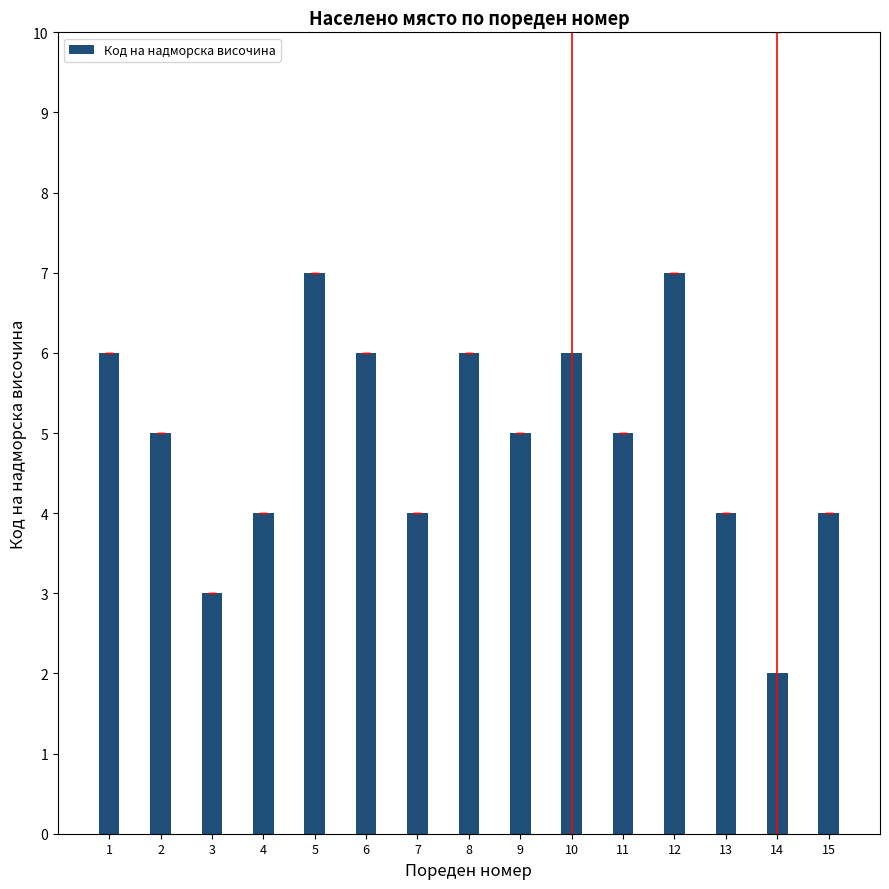

How many series are shown in this chart?

1